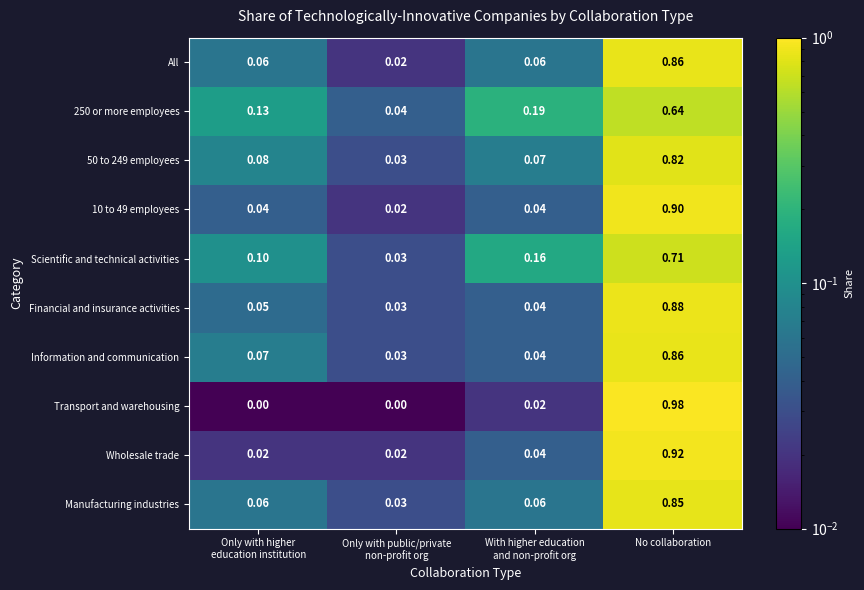

What is the spread (max minus min) of values at No collaboration?

0.3